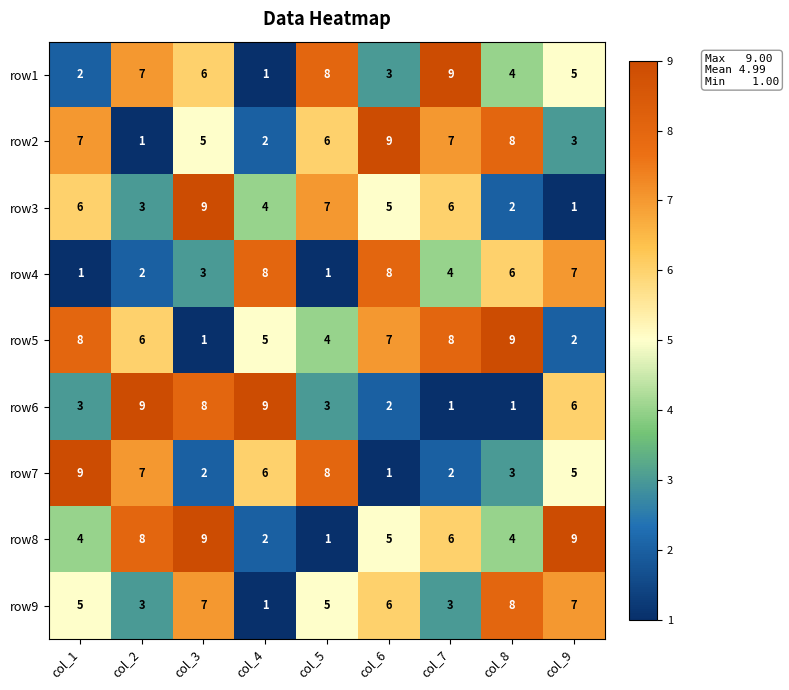

What is the maximum value shown in the chart?

9